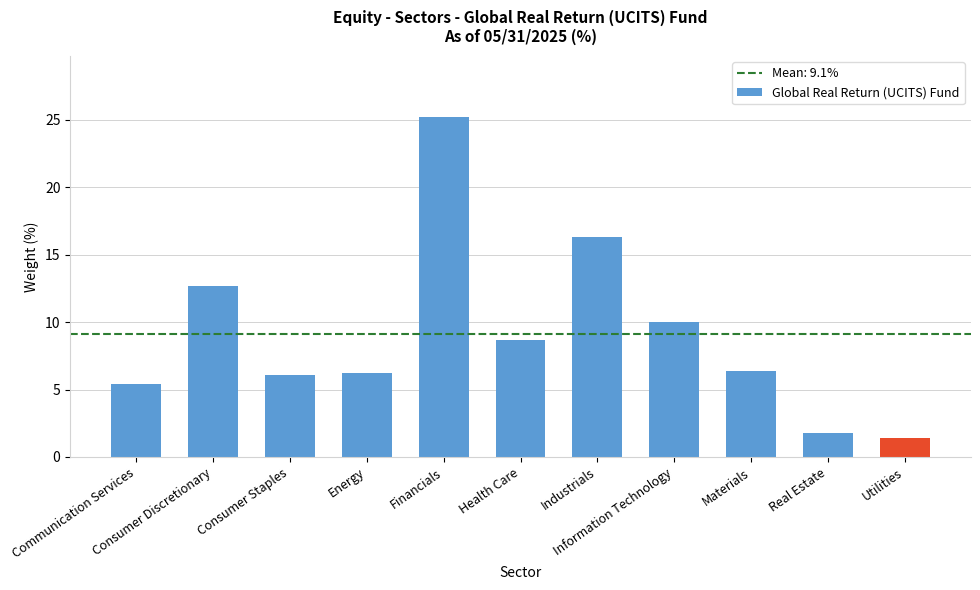

What is the sum of all values?

100.2